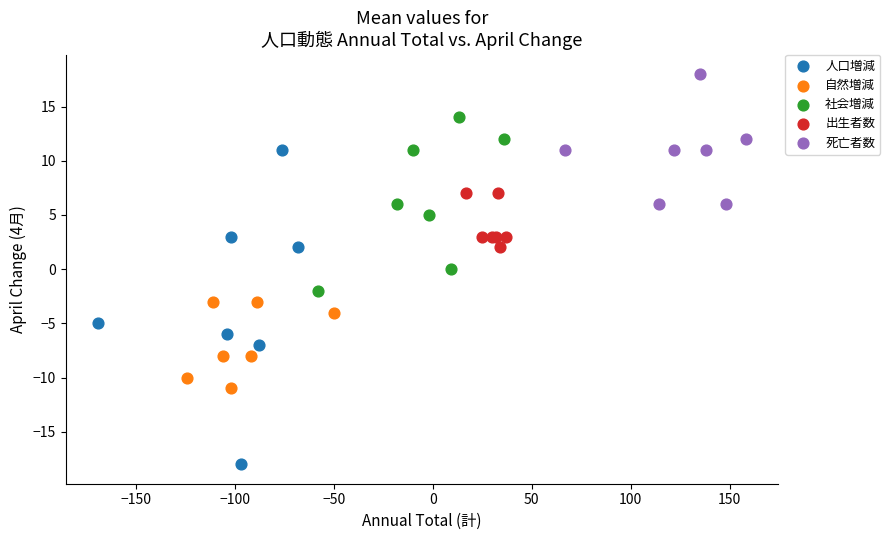

Which series reaches the maximum Y coordinate?

死亡者数